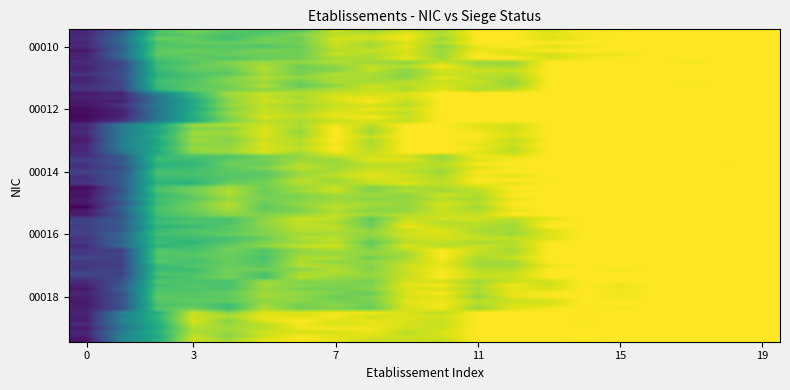

Which series has the largest total across all categories?

00013